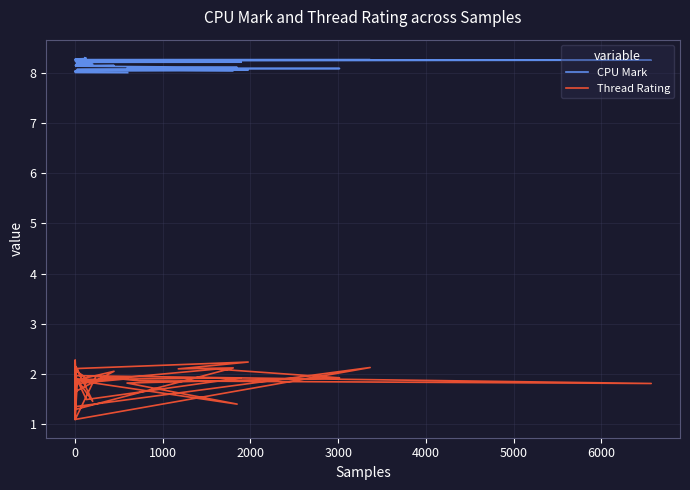

What are all the series names shown in the legend?

CPU Mark, Thread Rating